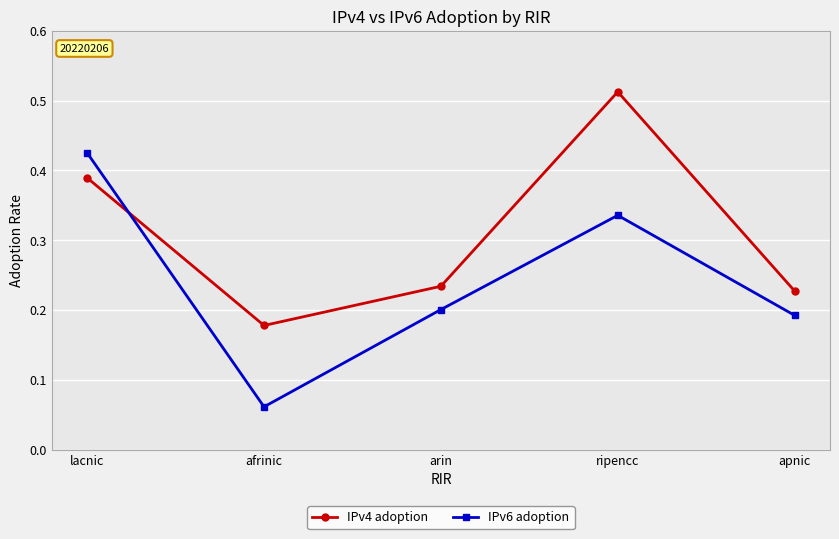

Is it true that IPv4 adoption equals 0.4 at arin?

False